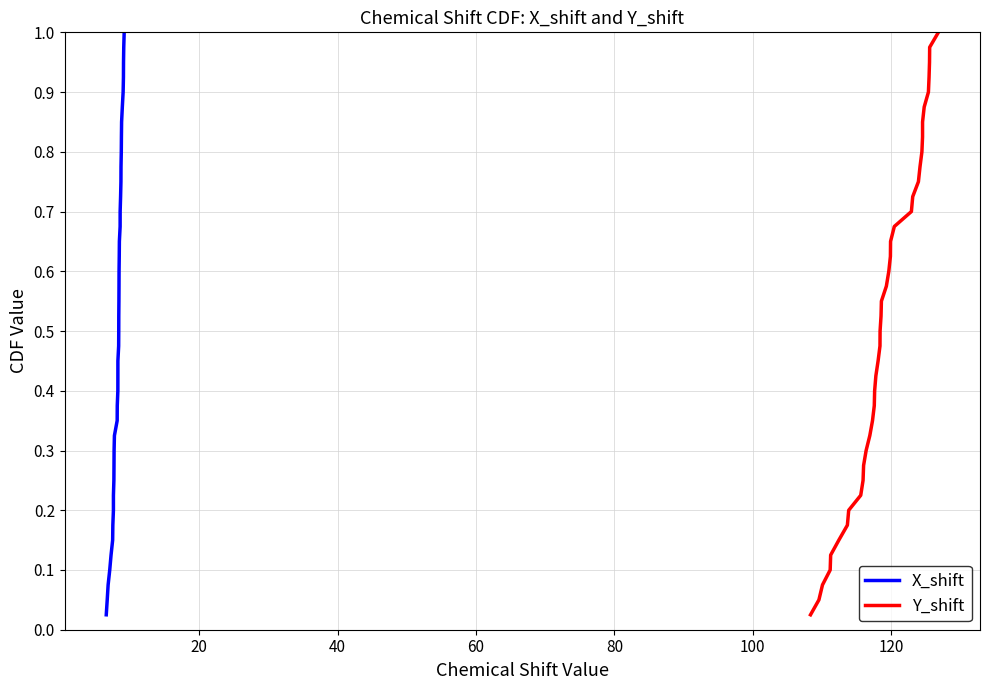

True or false: X_shift and Y_shift cross at least once.

False